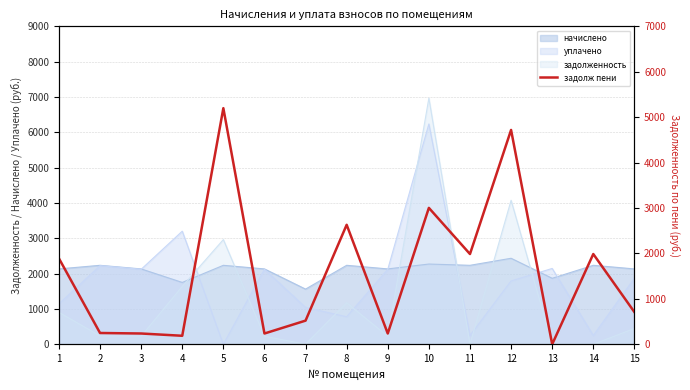

At which category does the data reach its first local peak?

5